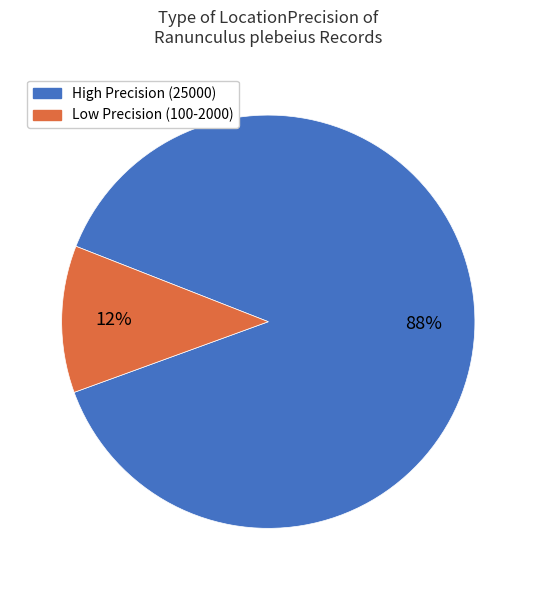

To the nearest percent, what is the average slice percentage?

50%